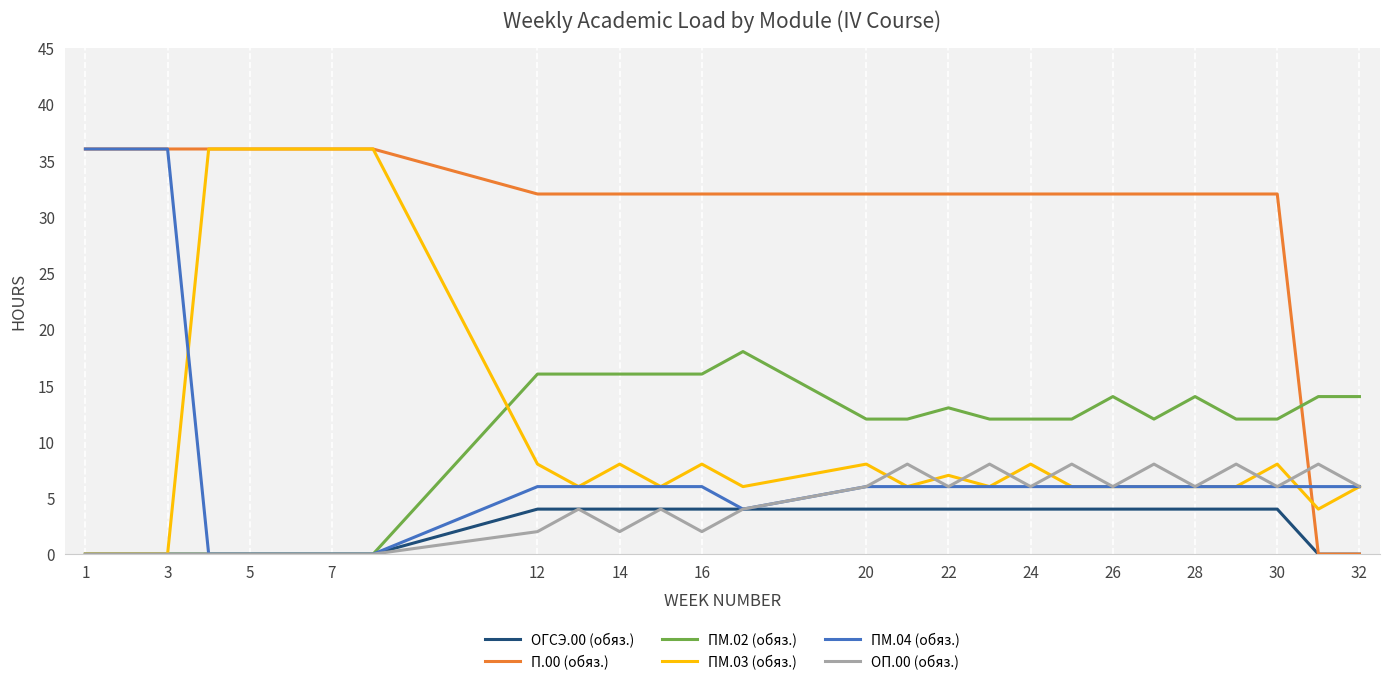

True or false: ПМ.02 (обяз.) and ОП.00 (обяз.) intersect in this chart.

False